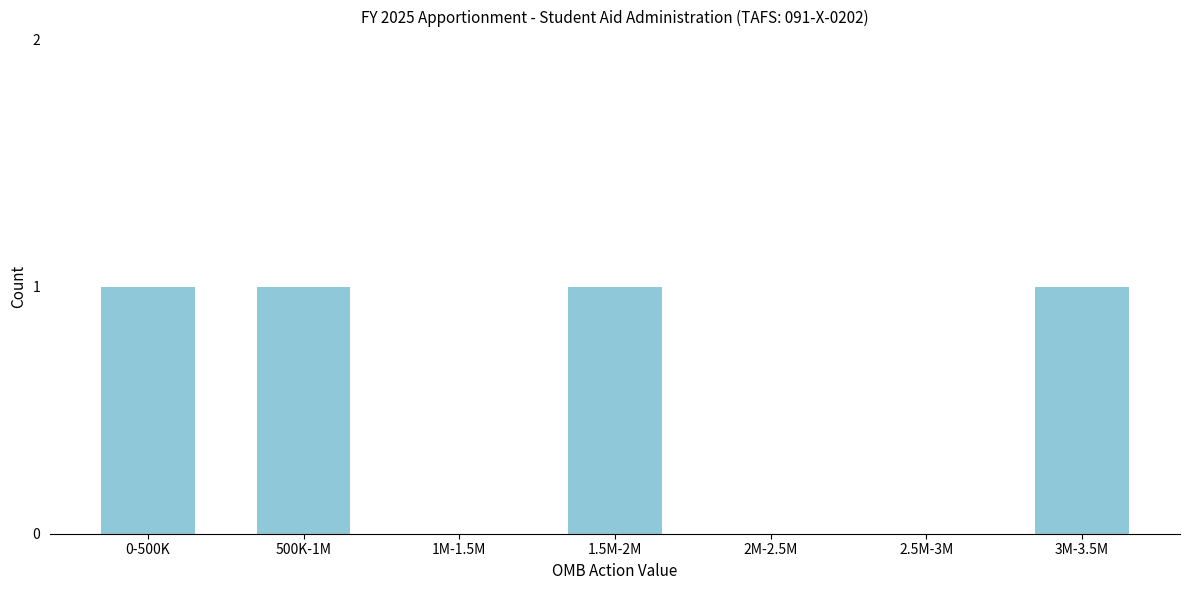

Reading right to left, extract all data points from this chart.

3M-3.5M=1	2.5M-3M=0	2M-2.5M=0	1.5M-2M=1	1M-1.5M=0	500K-1M=1	0-500K=1